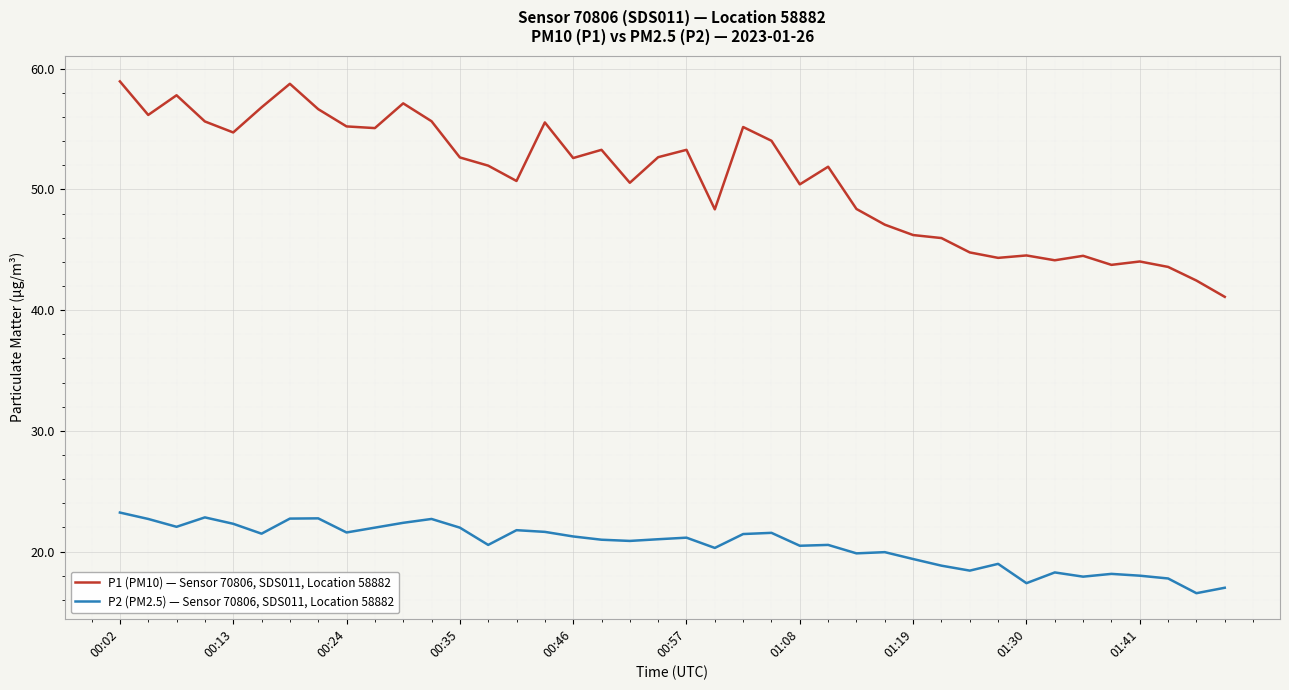

Which series has the largest total across all categories?

P1 (PM10) — Sensor 70806, SDS011, Location 58882